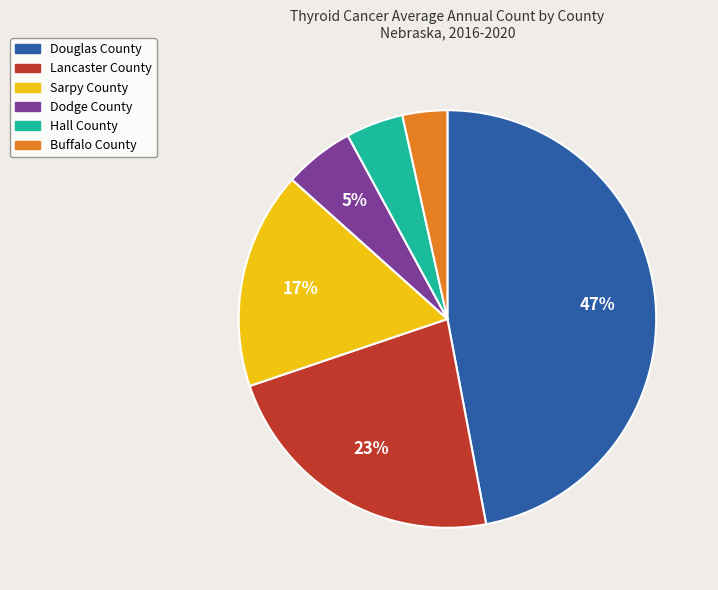

Which category has the biggest portion of the pie?

Douglas County